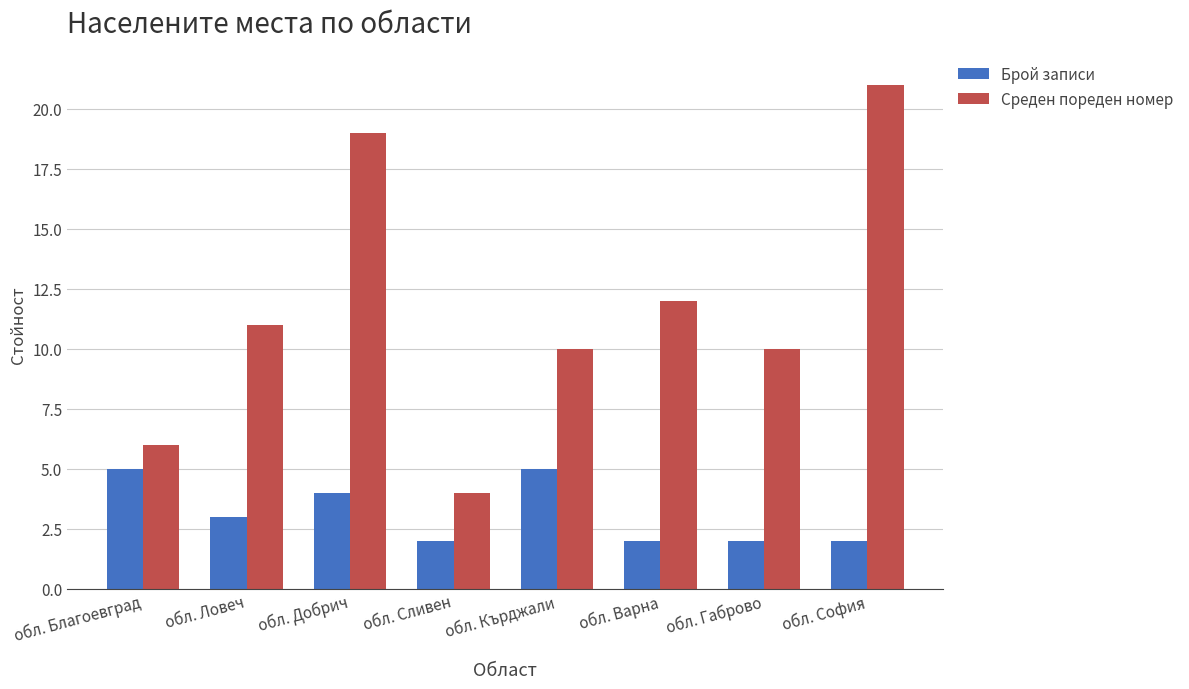

Which series changed the most between обл. Благоевград and обл. Добрич?

Среден пореден номер